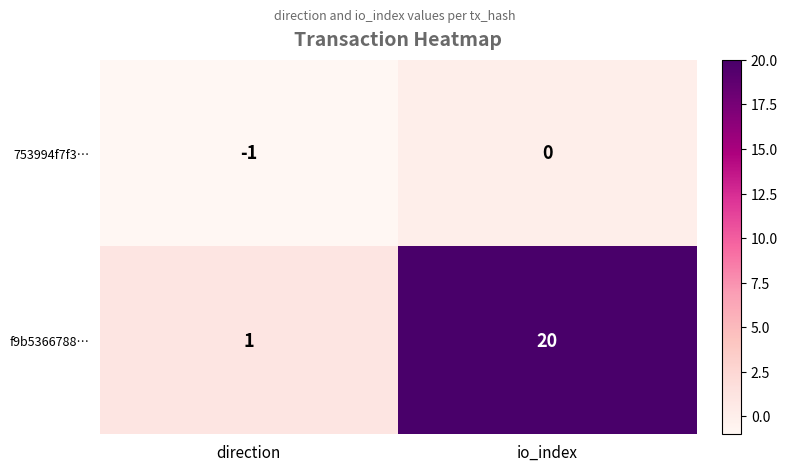

Is it true that f9b5366788… equals 1 at direction?

True